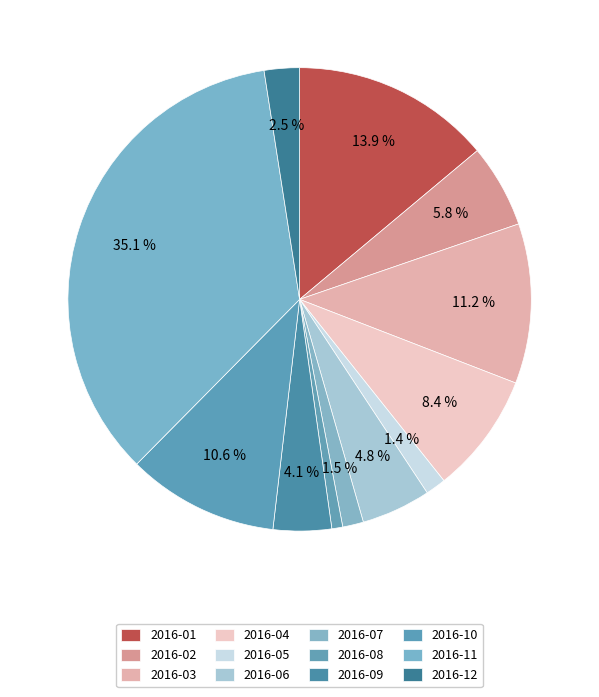

How many segments does this pie chart have?

12